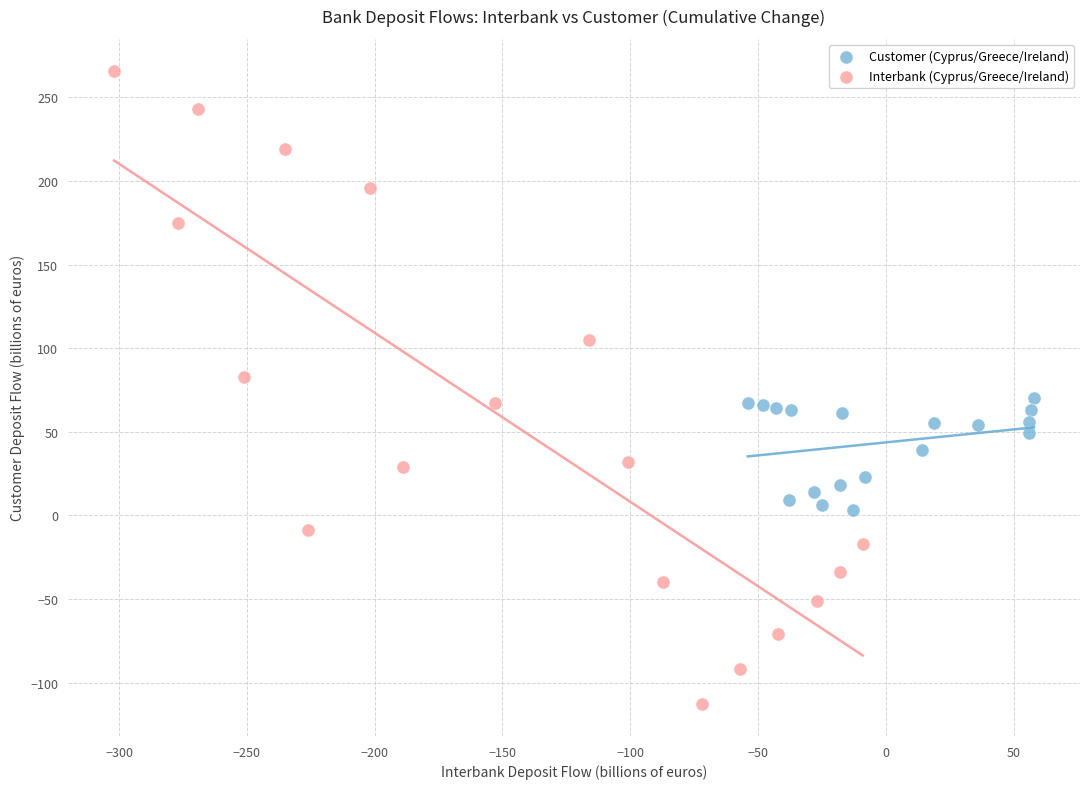

Which series contains the lowest Y value?

Interbank (Cyprus/Greece/Ireland)